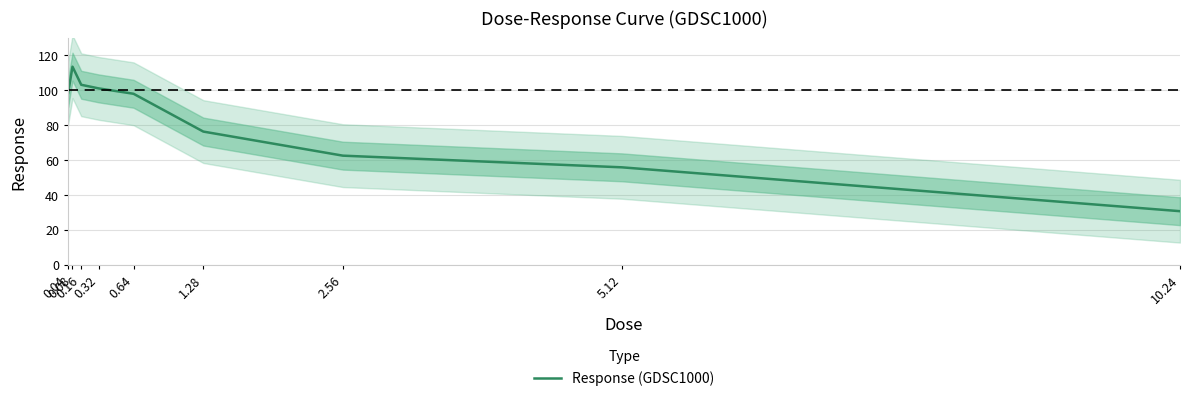

What is the value of the 9th point from the left?

30.7